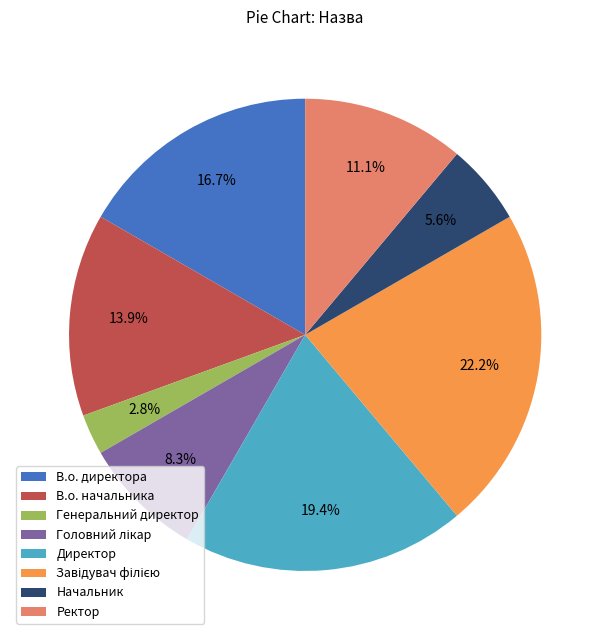

Which has a higher value, Директор or Начальник?

Директор